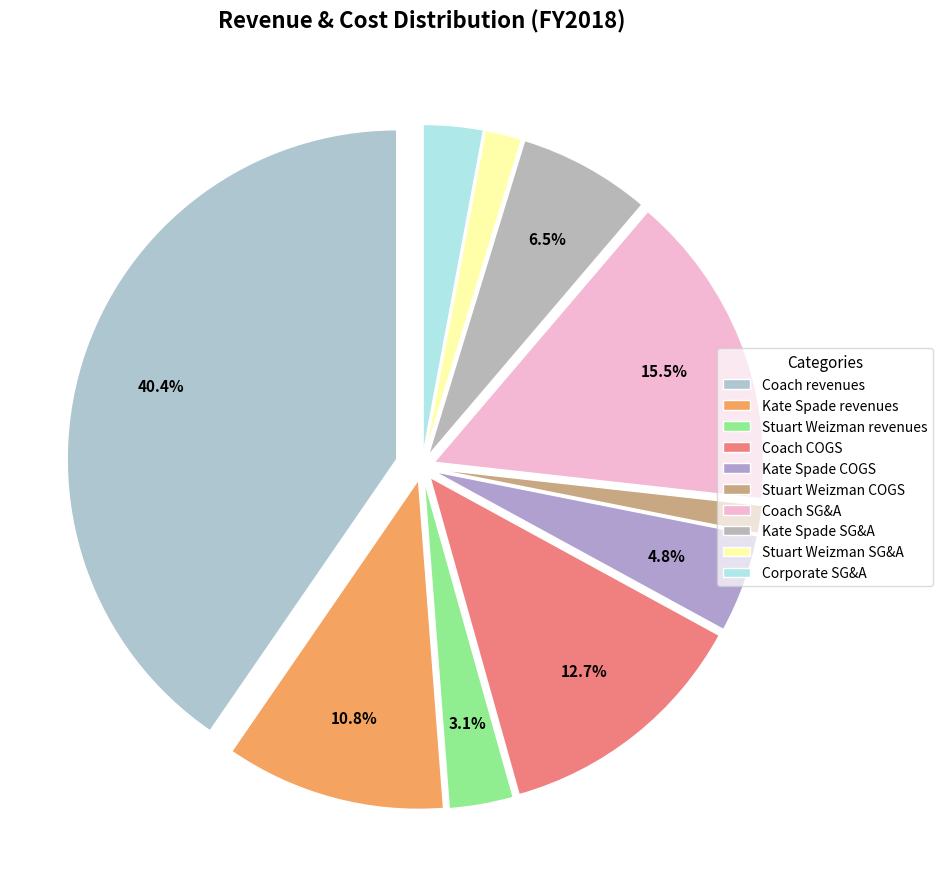

Is the sum of Kate Spade COGS and Stuart Weizman SG&A greater than half?

No